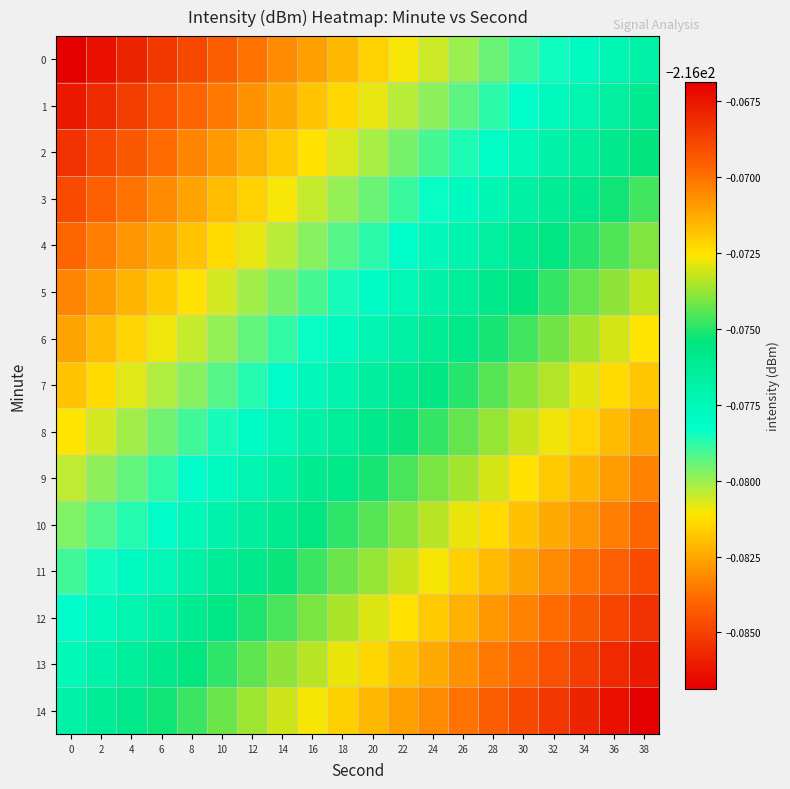

Which has a higher value, 32 or 0?

32